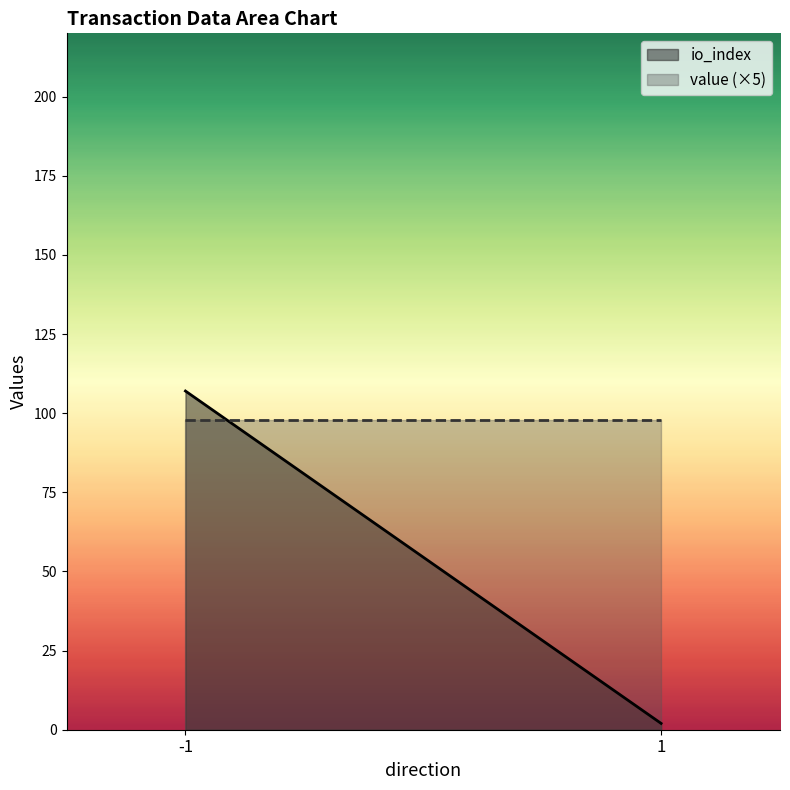

What is the spread (max minus min) of values at 1?

96.0